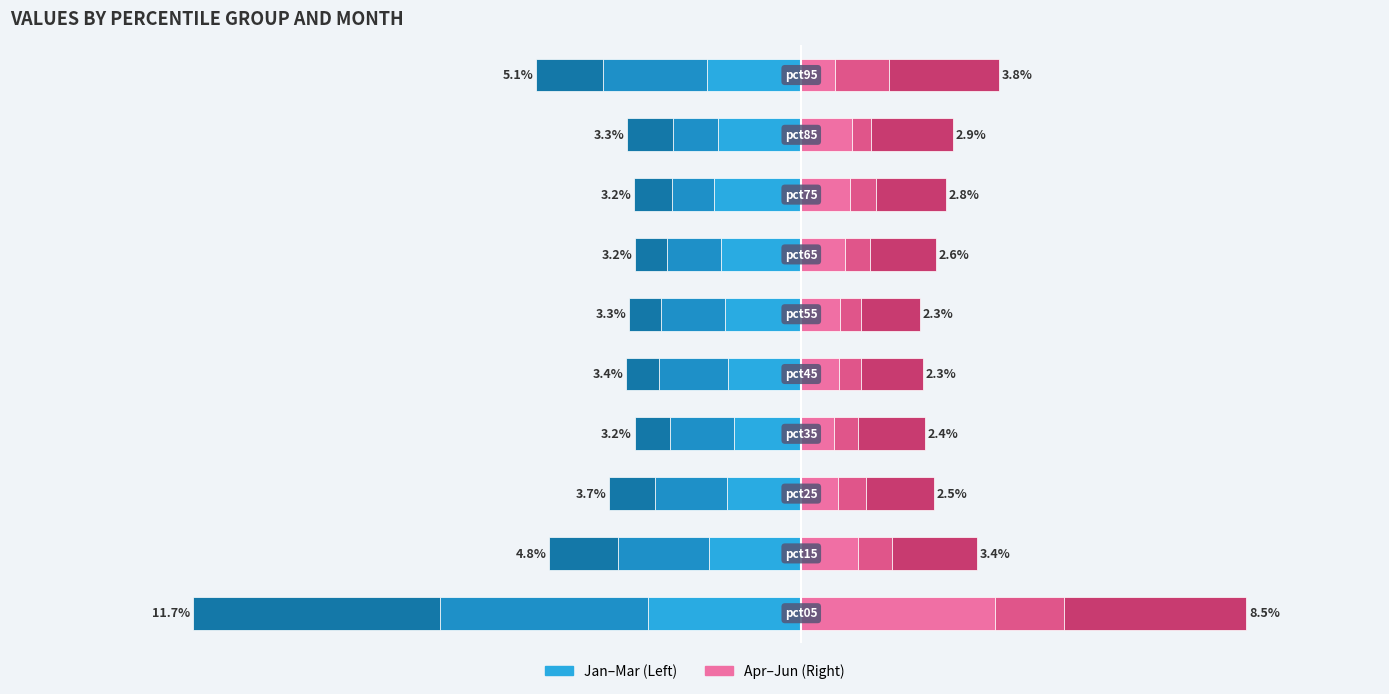

Between −5 and 9, which series saw the biggest shift?

Jan